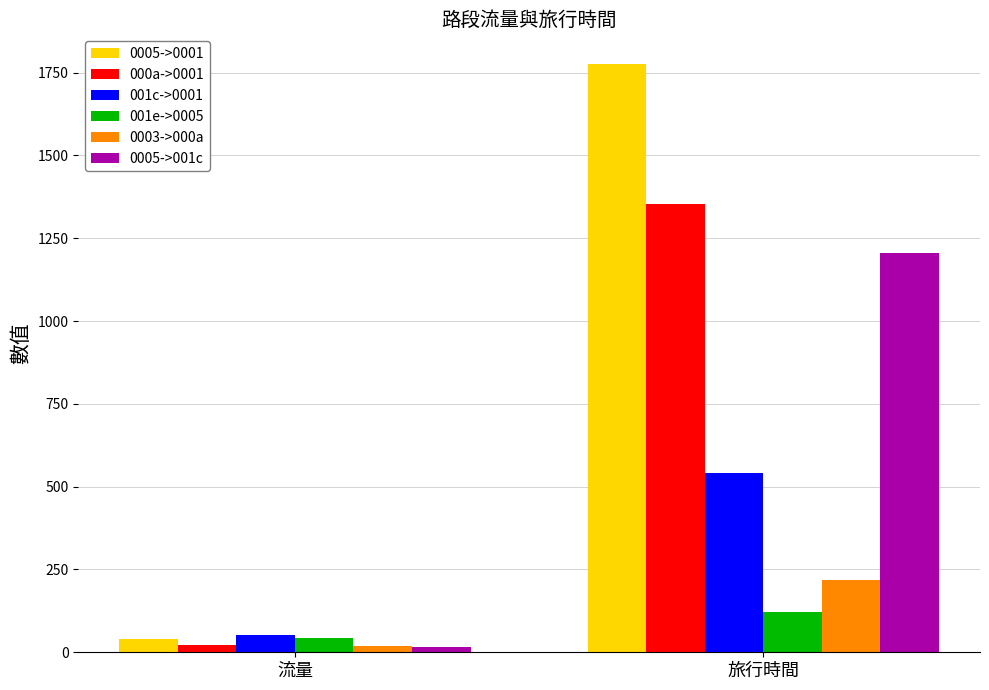

Is the value of 001e->0005 at 旅行時間 greater than the value of 0005->0001 at 流量?

Yes